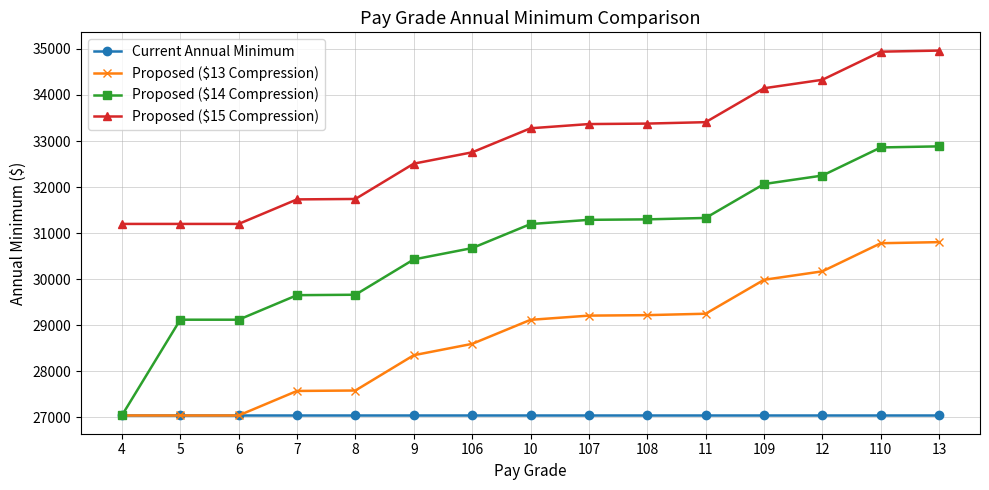

What is the difference between the maximum and second lowest values in the Proposed ($15 Compression) series?

3764.5